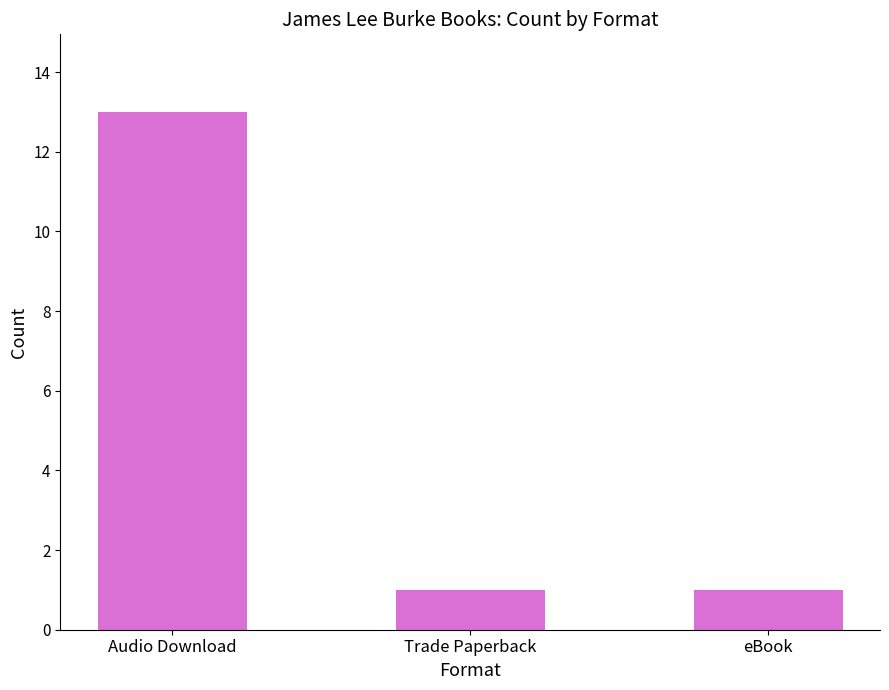

True or false: the data shows 0 at eBook.

False